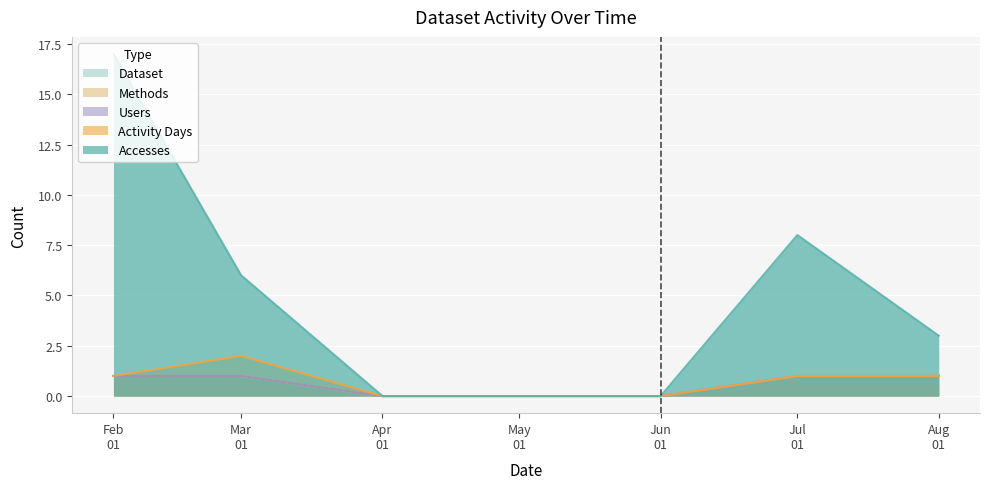

True or false: Users and Activity Days intersect in this chart.

False